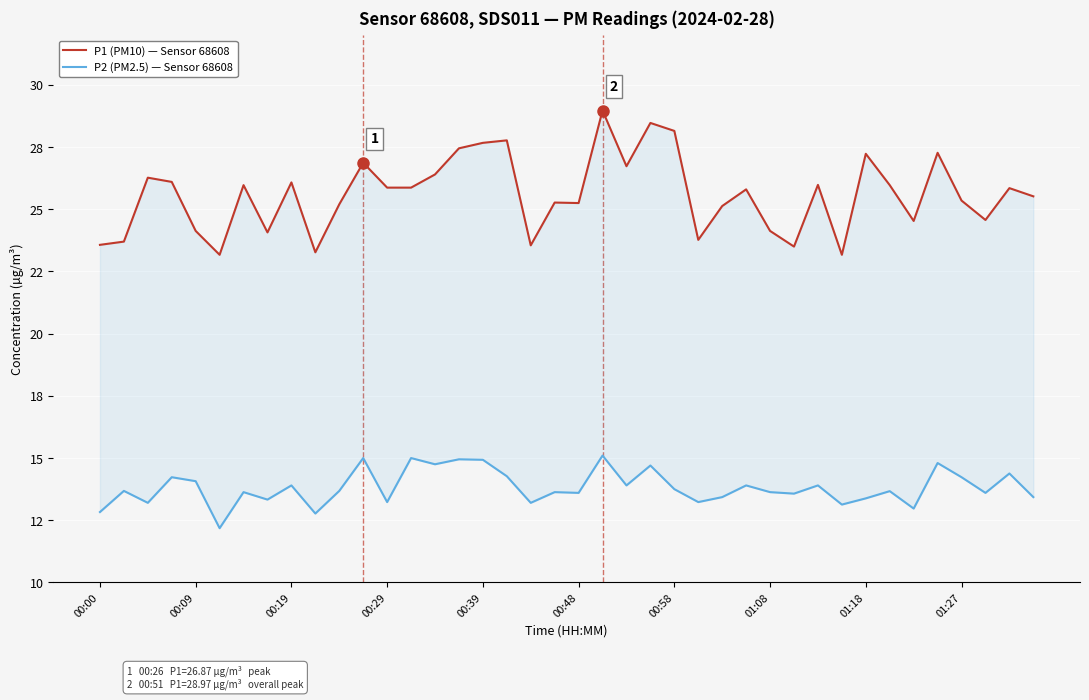

In P2 (PM2.5) — Sensor 68608, how many points are higher than both neighbors (excluding endpoints)?

15